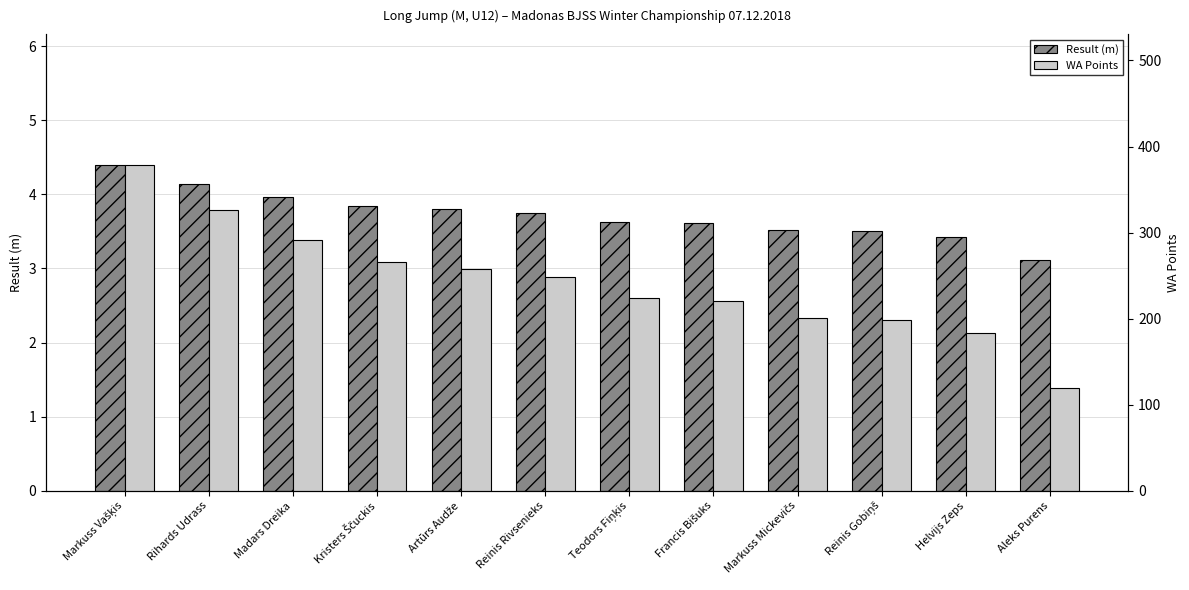

Reading left to right, what are all the values shown in this chart?

Result (m): Markuss Vašķis=4.4	Rihards Udrass=4.1	Madars Dreika=4.0	Kristers Ščuckis=3.8	Artūrs Audže=3.8	Reinis Rivsenieks=3.8	Teodors Fiņķis=3.6	Francis Bišuks=3.6	Markuss Mickevičs=3.5	Reinis Gobiņš=3.5	Helvijs Zeps=3.4	Aleks Purens=3.1
WA Points: Markuss Vašķis=379.0	Rihards Udrass=326.0	Madars Dreika=292.0	Kristers Ščuckis=266.0	Artūrs Audže=258.0	Reinis Rivsenieks=248.0	Teodors Fiņķis=224.0	Francis Bišuks=220.0	Markuss Mickevičs=201.0	Reinis Gobiņš=199.0	Helvijs Zeps=183.0	Aleks Purens=120.0